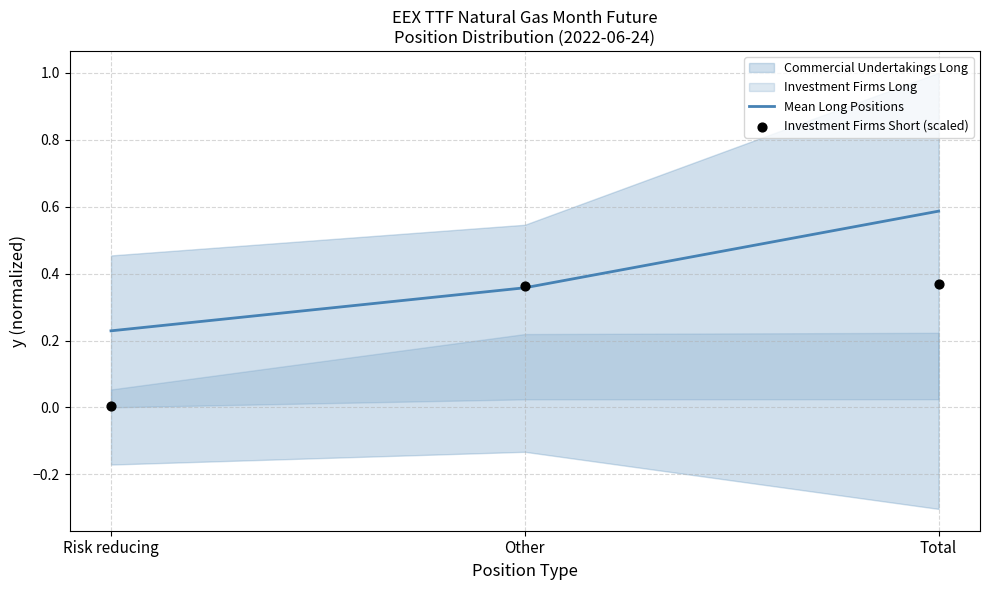

At how many categories does at least one series exceed 0?

3